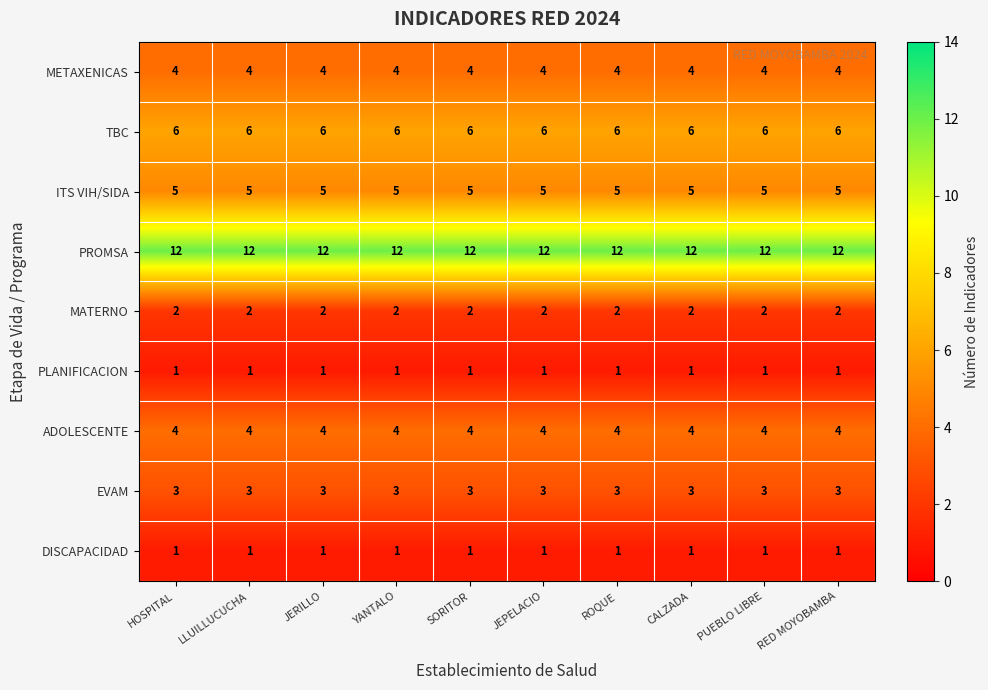

What is the minimum value shown in the chart?

1